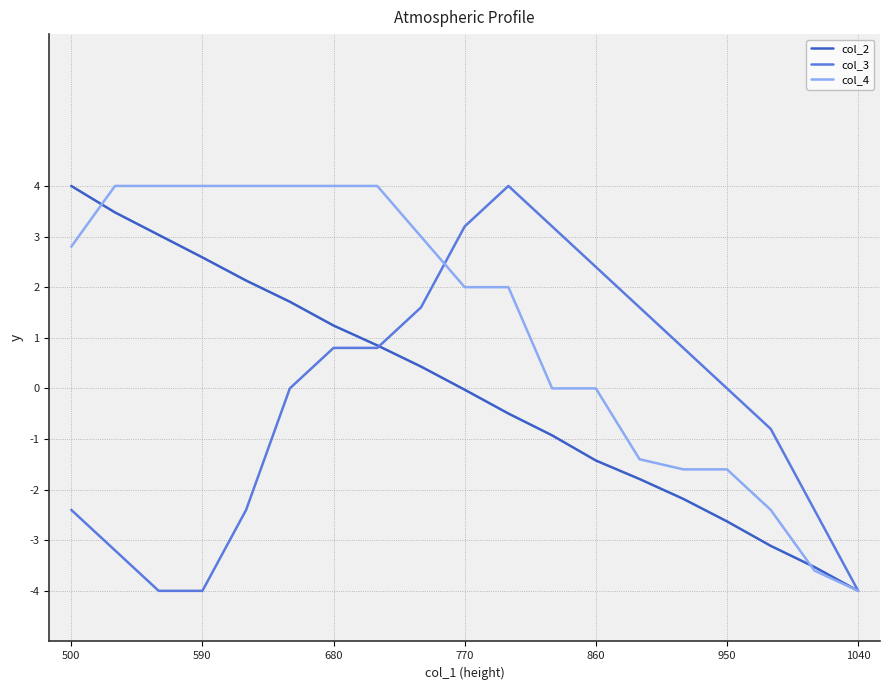

What is the average value of the col_4 series?

1.2